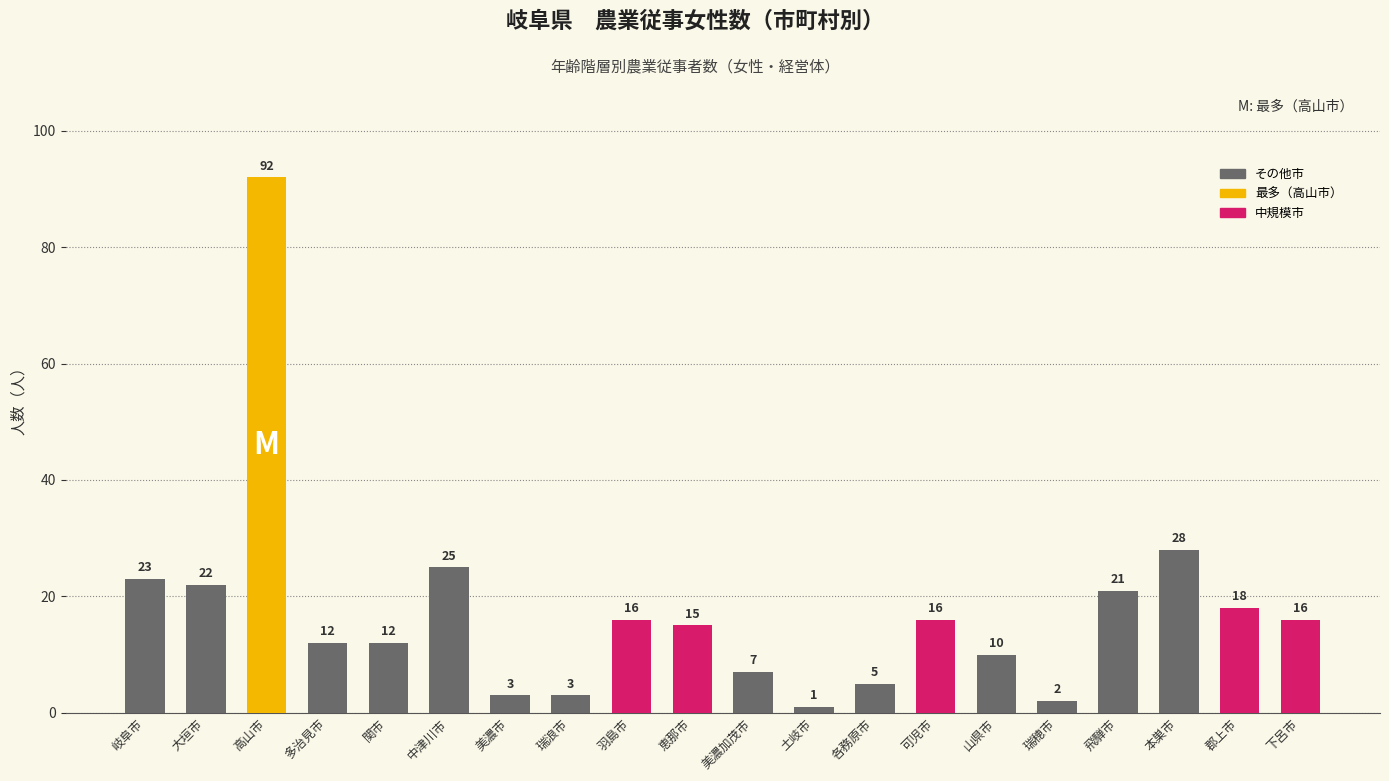

At which label does the data first exceed 16?

岐阜市